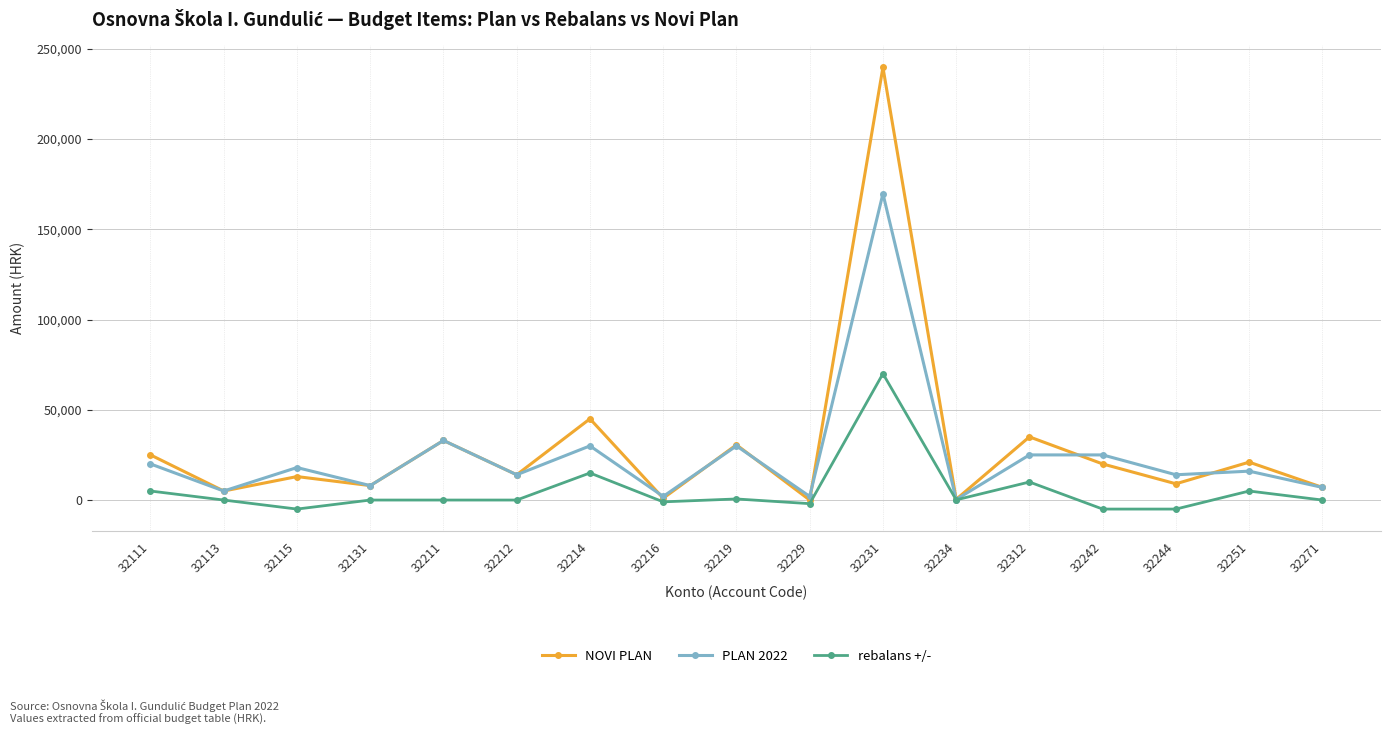

Between 32234 and 32271, which series saw the biggest shift?

PLAN 2022